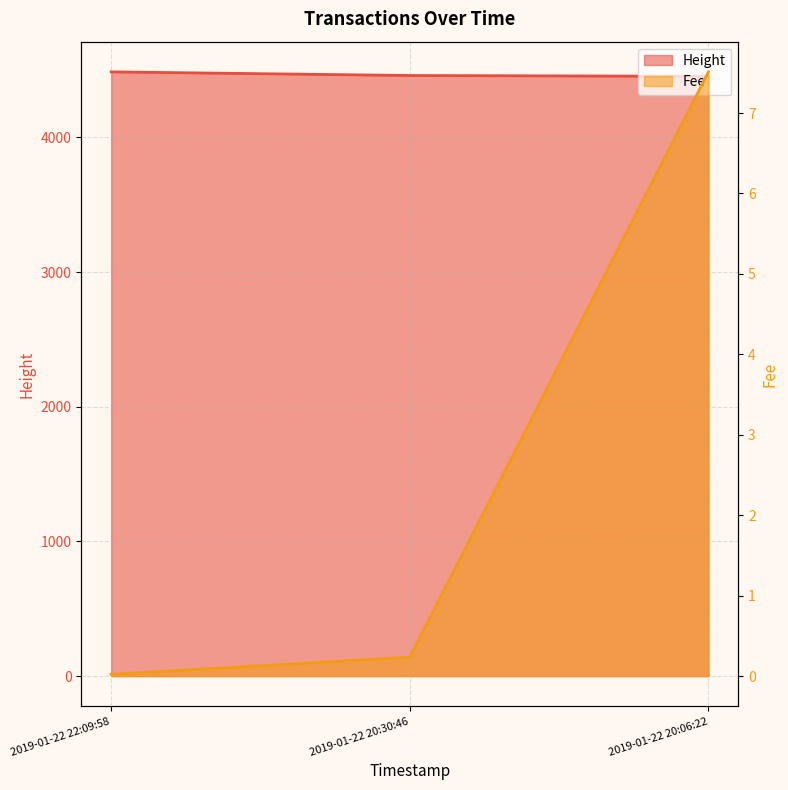

List the labels in order of Fee value, smallest first.

2019-01-22 22:09:58, 2019-01-22 20:30:46, 2019-01-22 20:06:22